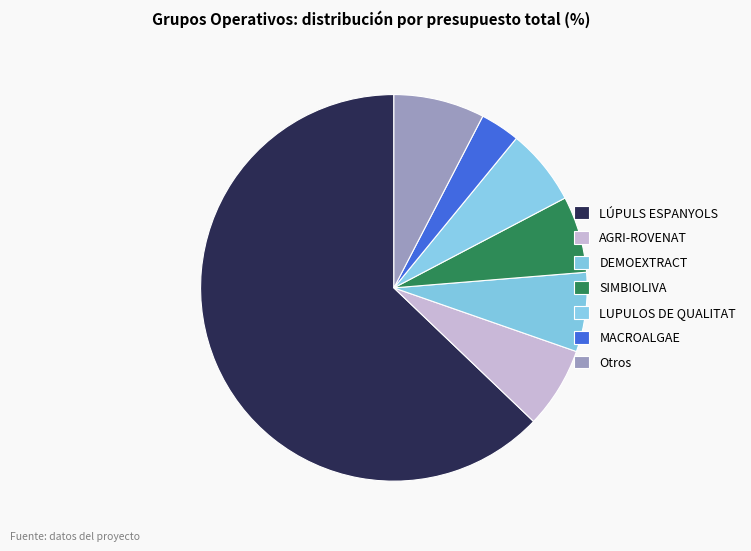

How many slices are in this pie chart?

7